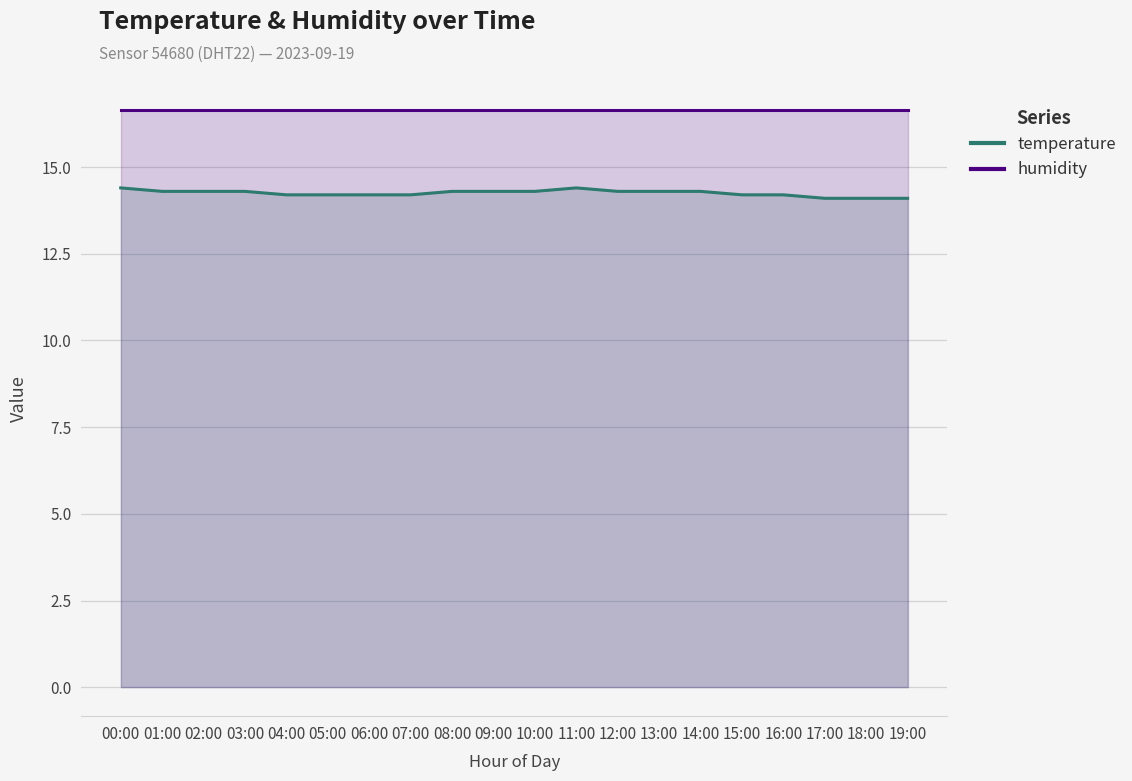

At 09:00, list the series in order from smallest to largest.

temperature, humidity